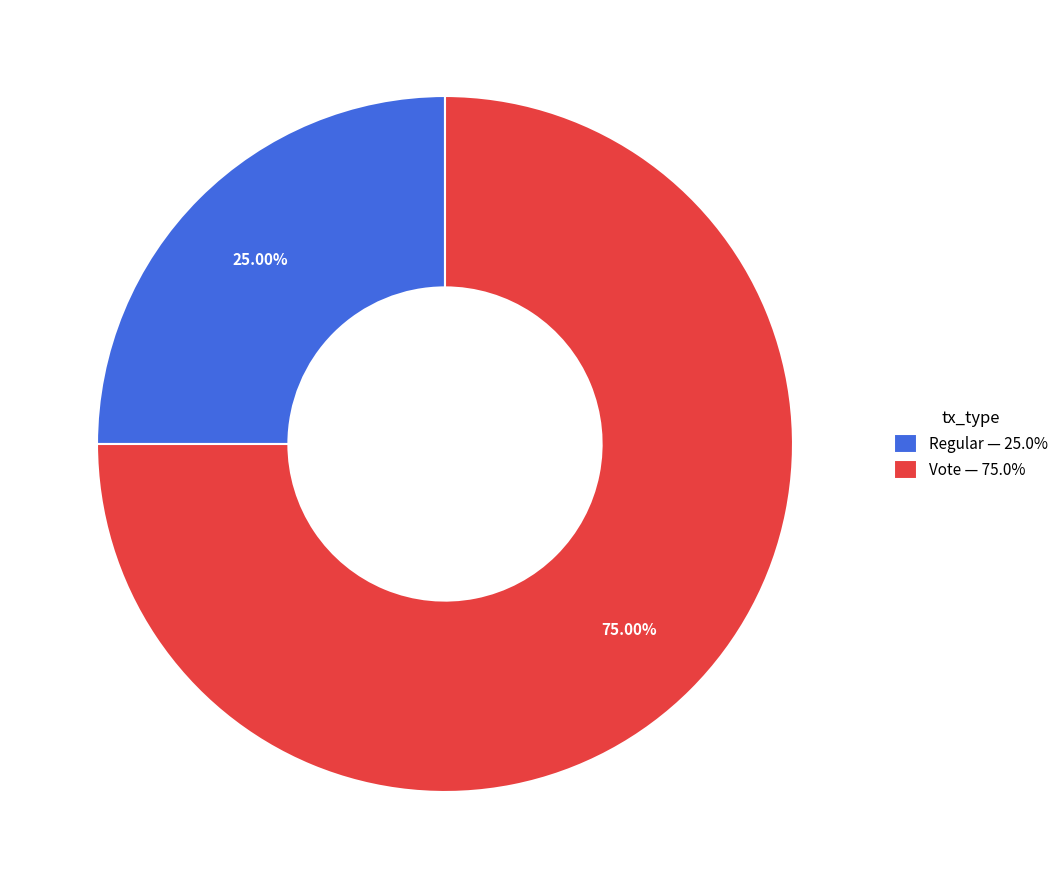

Which category has the biggest portion of the pie?

Vote